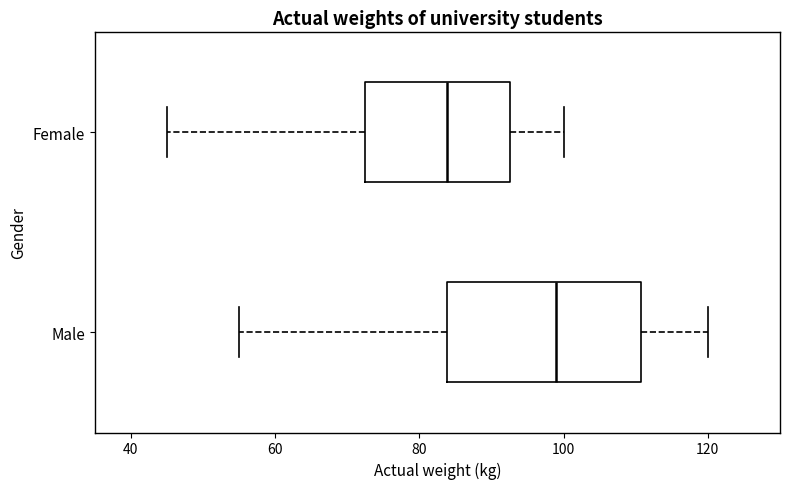

Which box has the furthest to the left median line?

Female